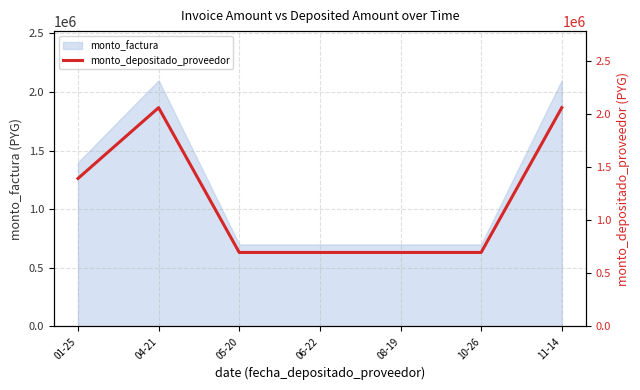

What is the label of the 3rd point from the left?

05-20